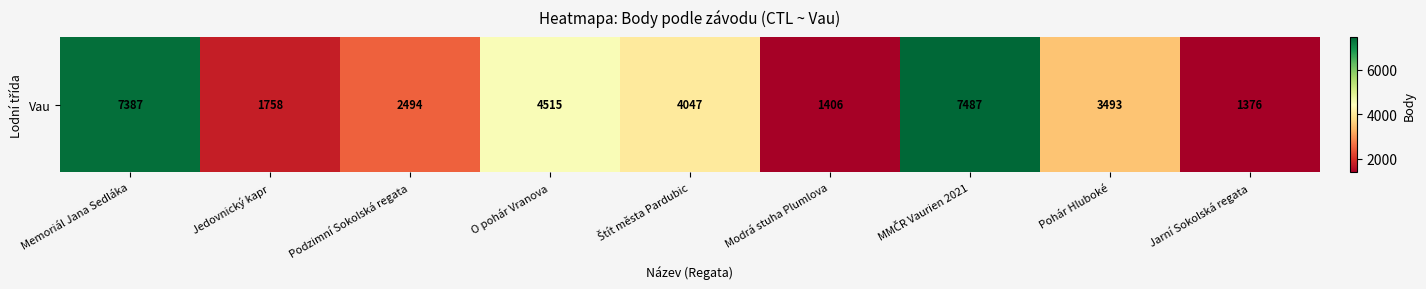

What is the ratio of the value at Memoriál Jana Sedláka to the value at Jarní Sokolská regata?

5.4